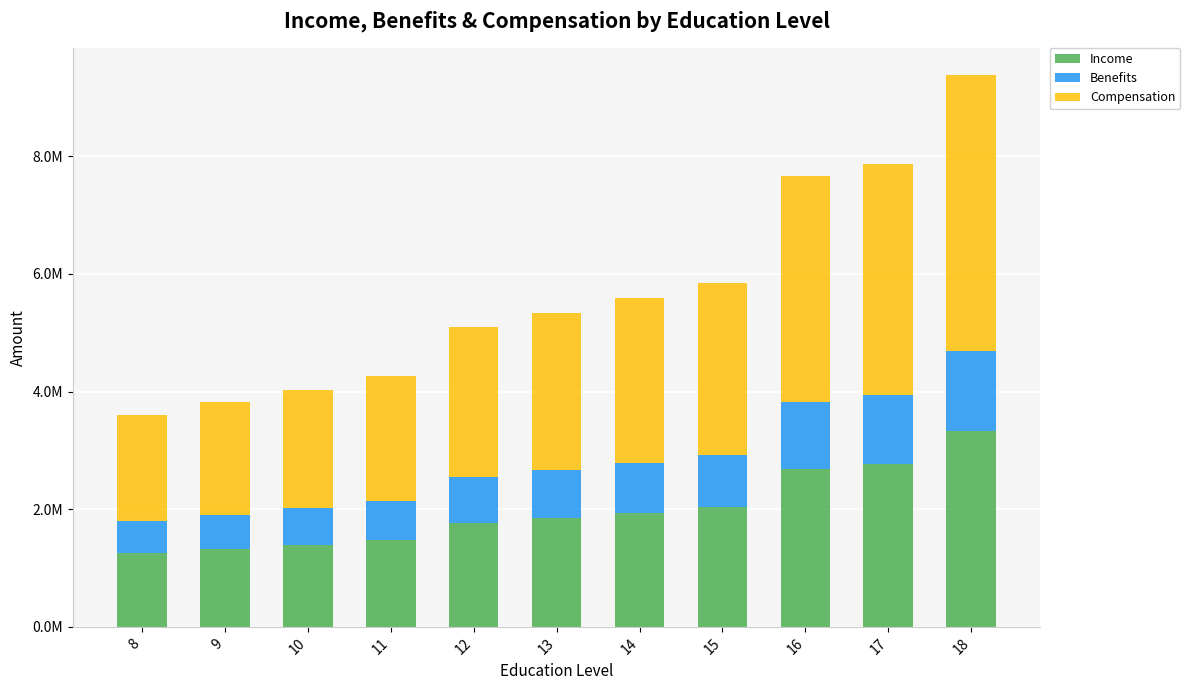

What are all the series names shown in the legend?

Income, Benefits, Compensation